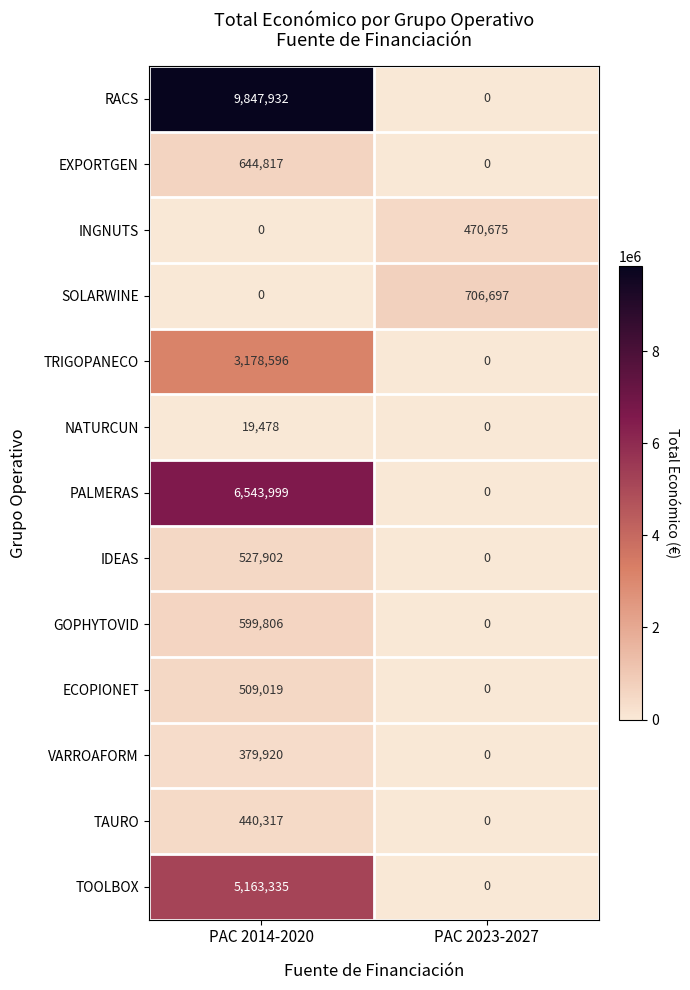

What is the sum of all RACS values?

9847932